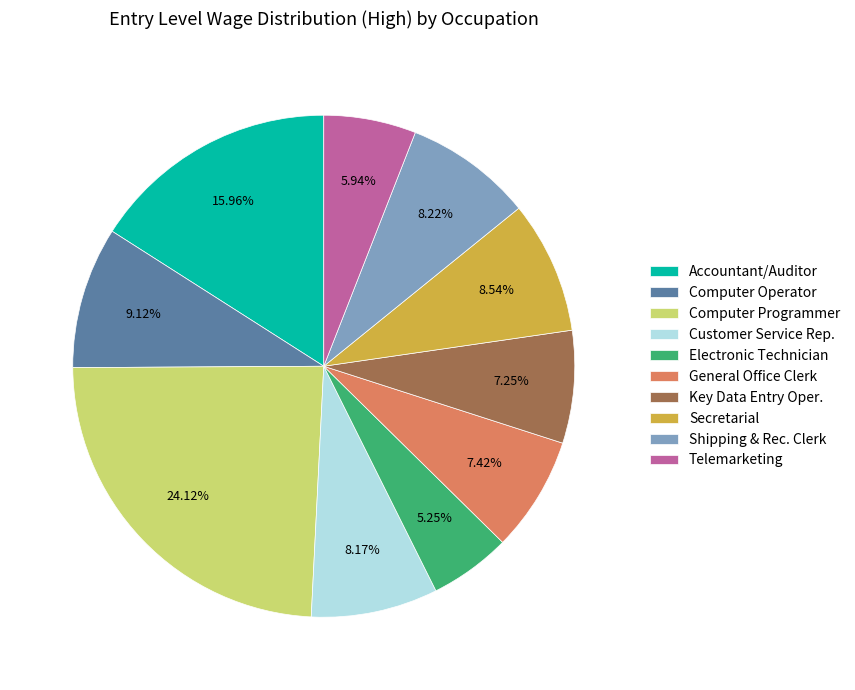

Is the sum of Telemarketing and Electronic Technician greater than half?

No